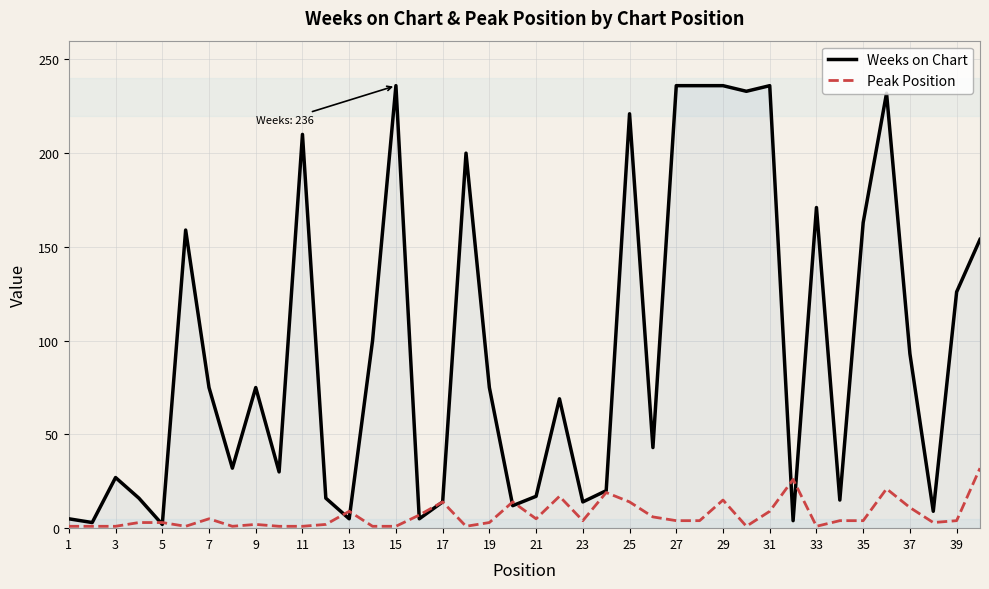

Which series has the widest spread of values?

Weeks on Chart